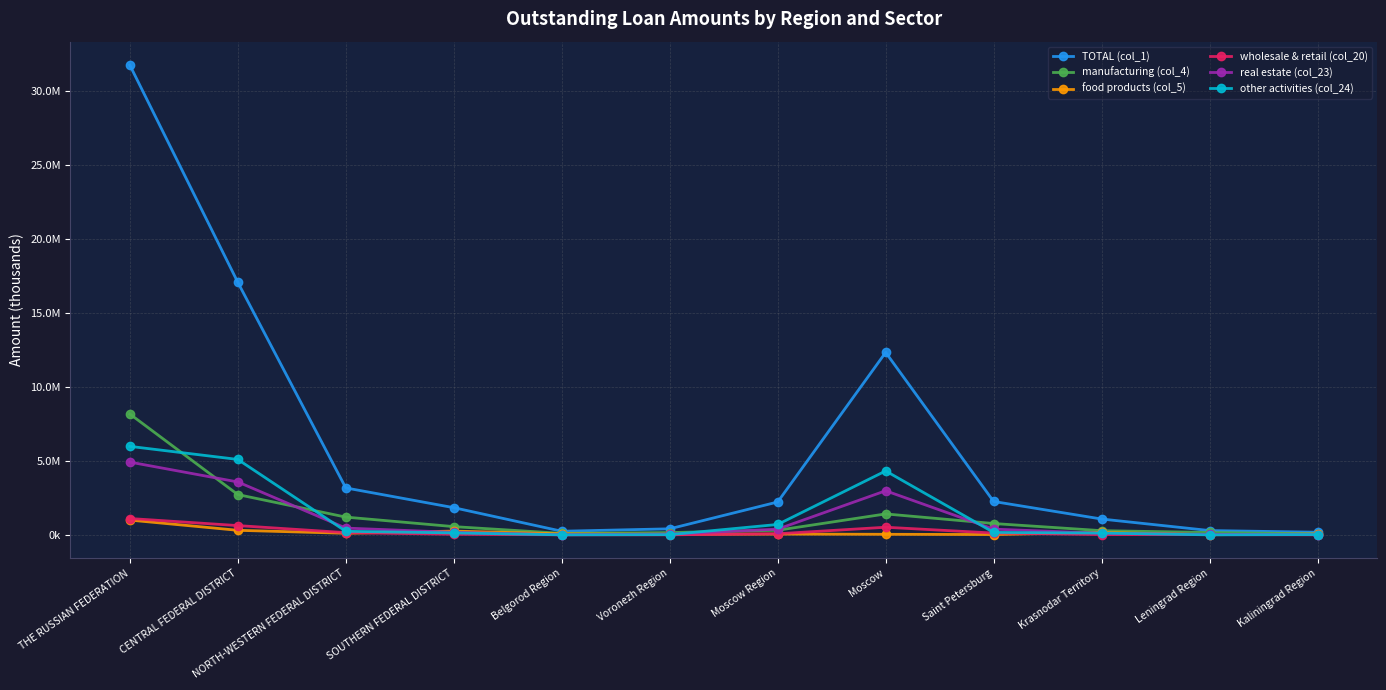

Which has a higher value, NORTH-WESTERN FEDERAL DISTRICT or CENTRAL FEDERAL DISTRICT?

CENTRAL FEDERAL DISTRICT